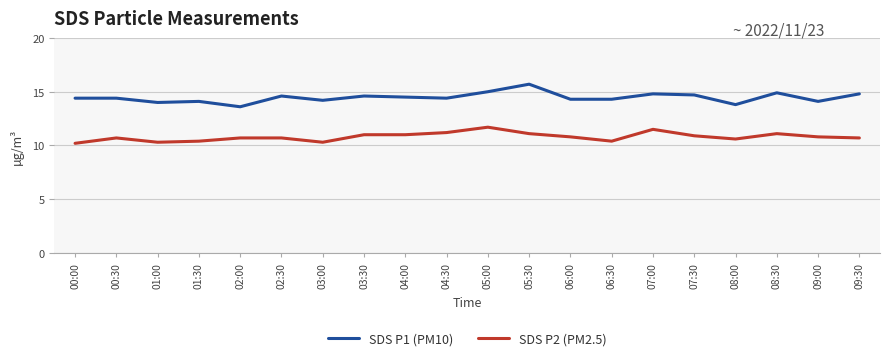

How many distinct data groups are displayed?

2